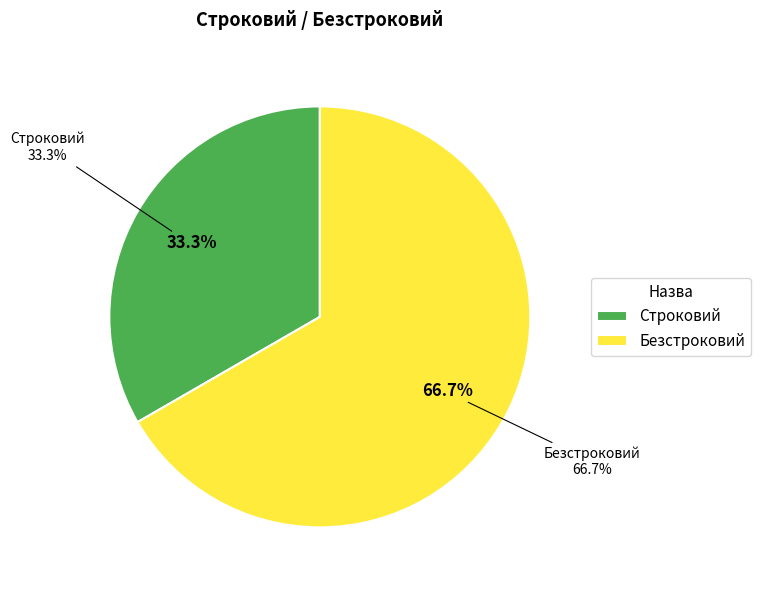

To the nearest percent, what is the average slice percentage?

50%